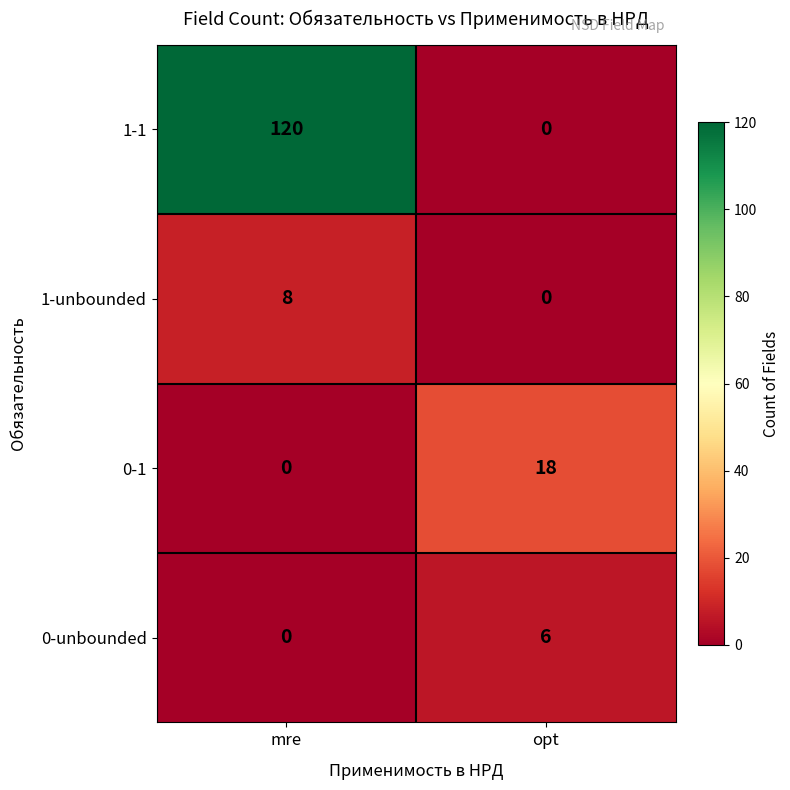

Count the number of data series in this chart.

4